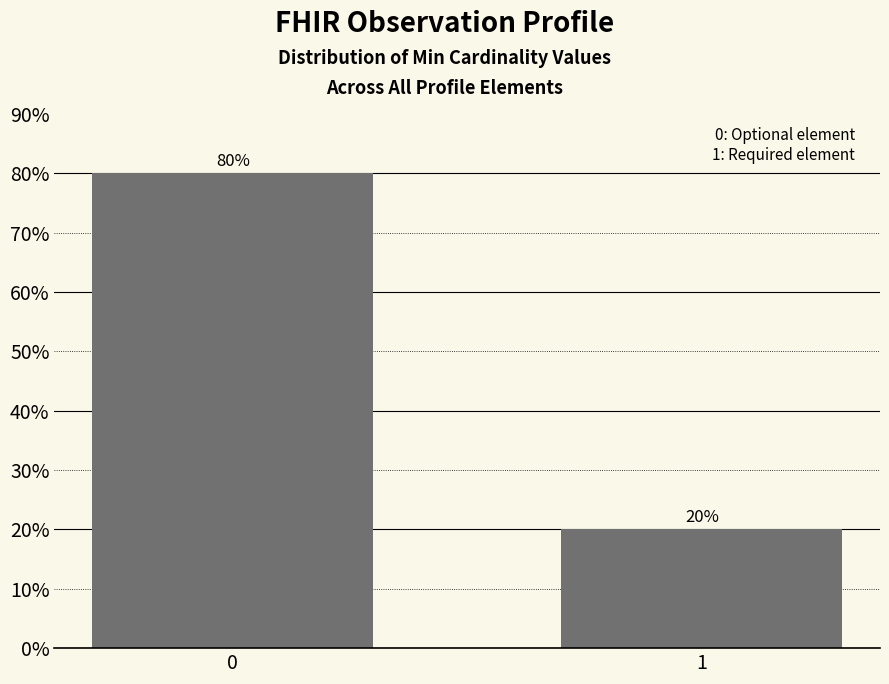

Reading left to right, transcribe all the data shown in this chart.

80	20